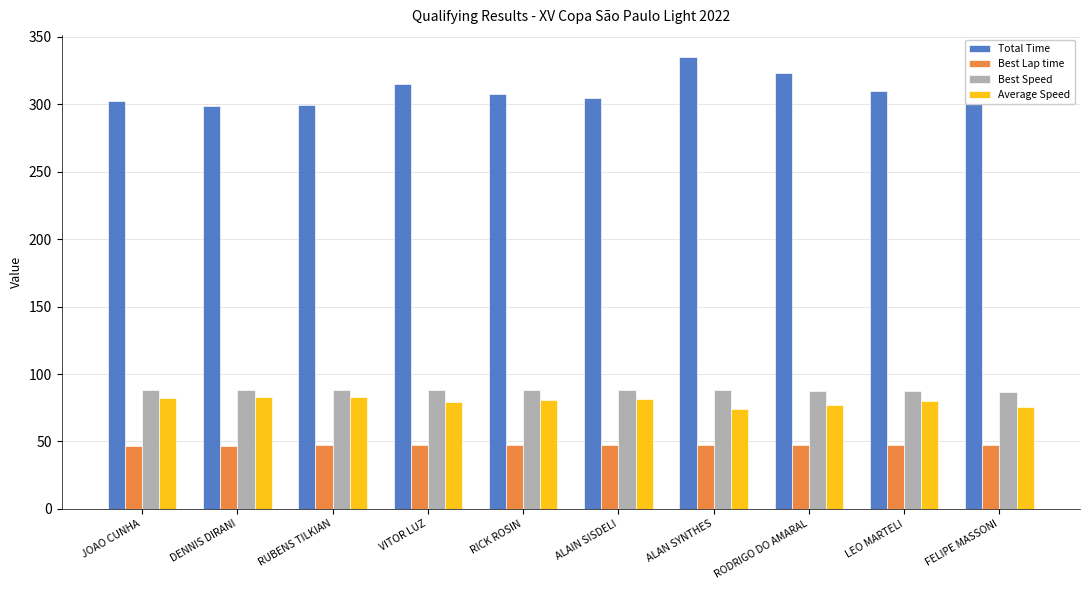

Which category has the highest value across all series?

ALAN SYNTHES